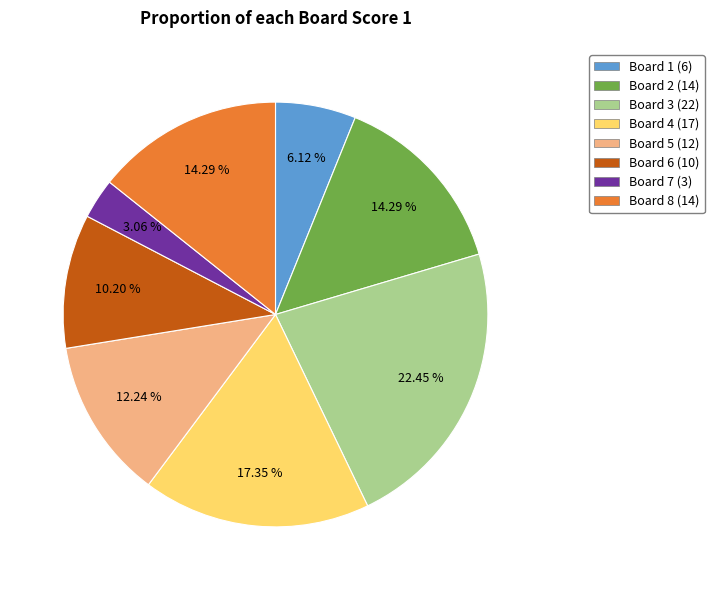

How many slices are in this pie chart?

8